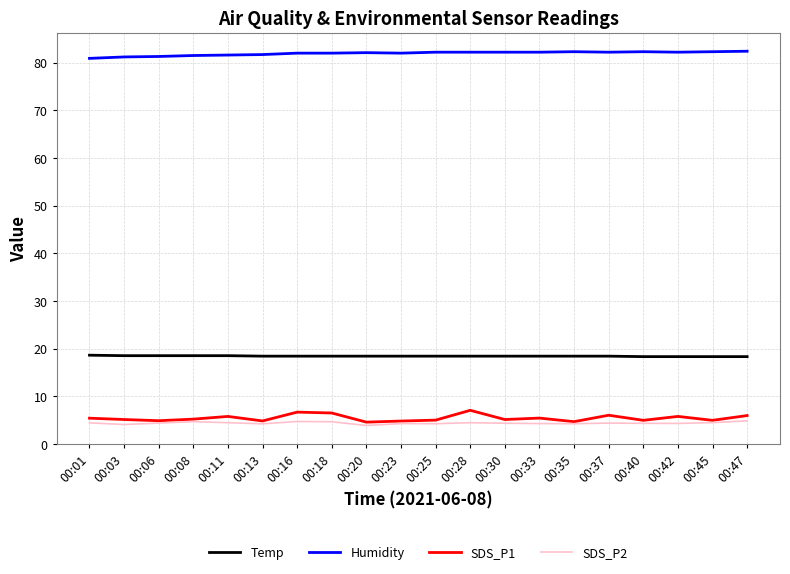

What is the greatest value displayed?

82.4